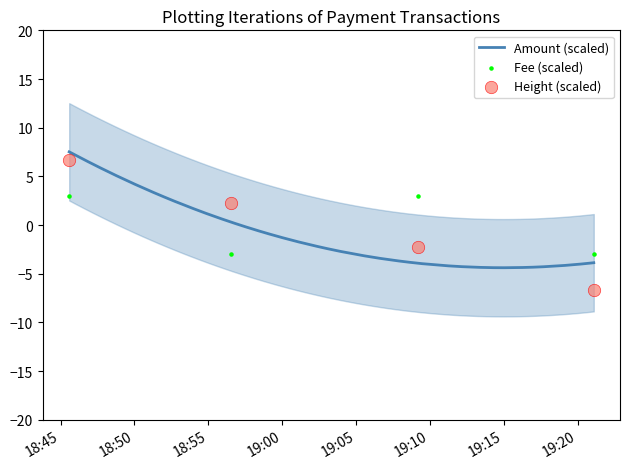

Which series has the largest total across all categories?

Height